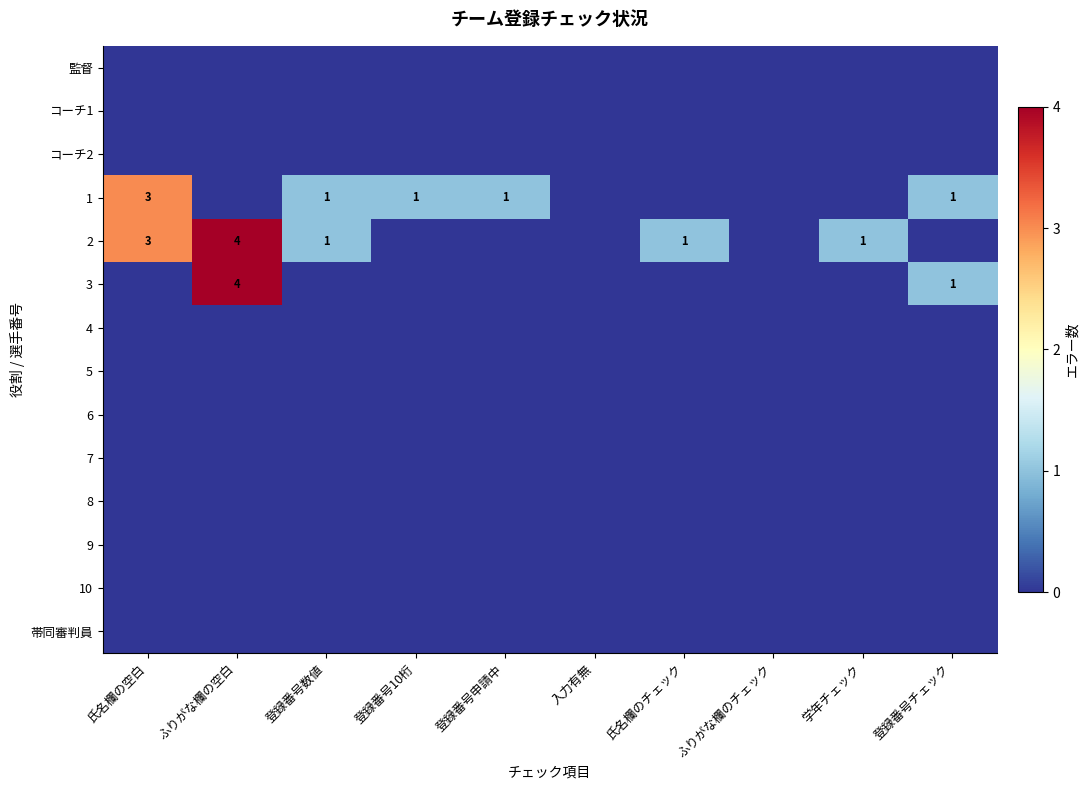

How many series are shown in this chart?

14